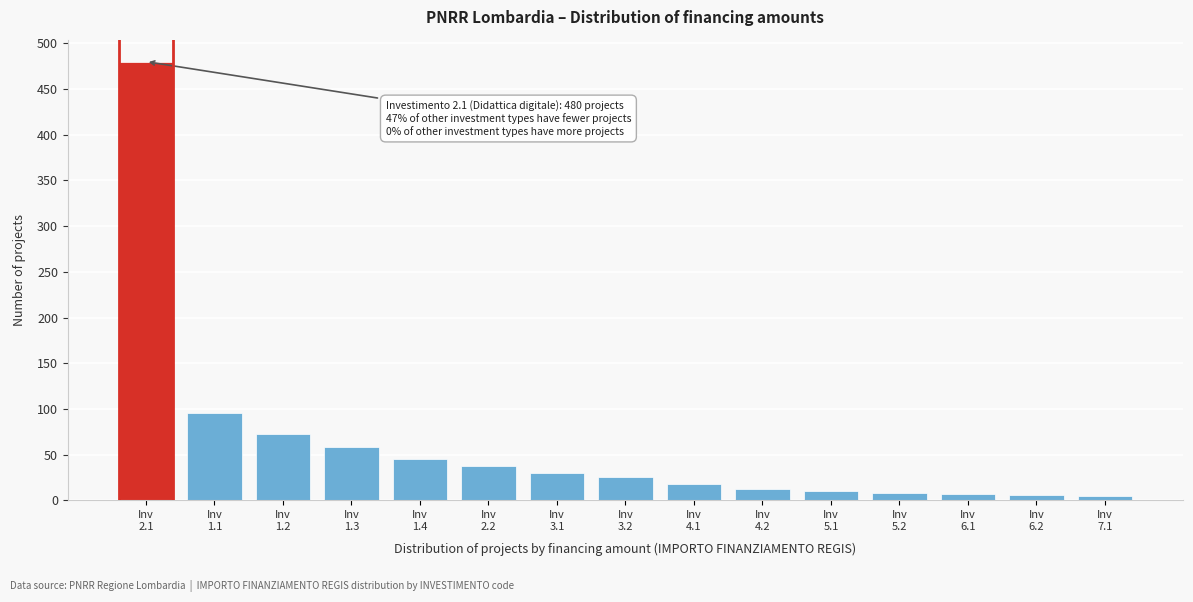

What is the difference between the maximum and minimum values?

475